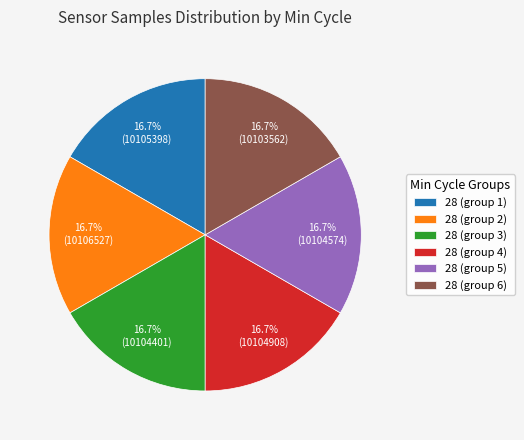

What is the ratio of the value at 28 (group 5) to the value at 28 (group 4)?

1.0